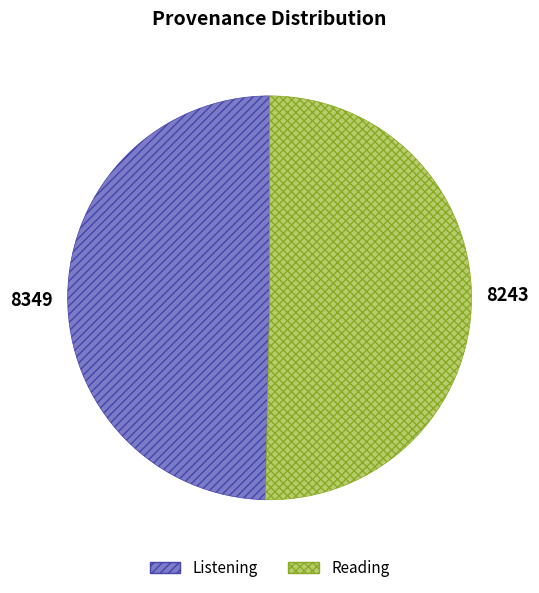

Which category has the biggest portion of the pie?

Reading